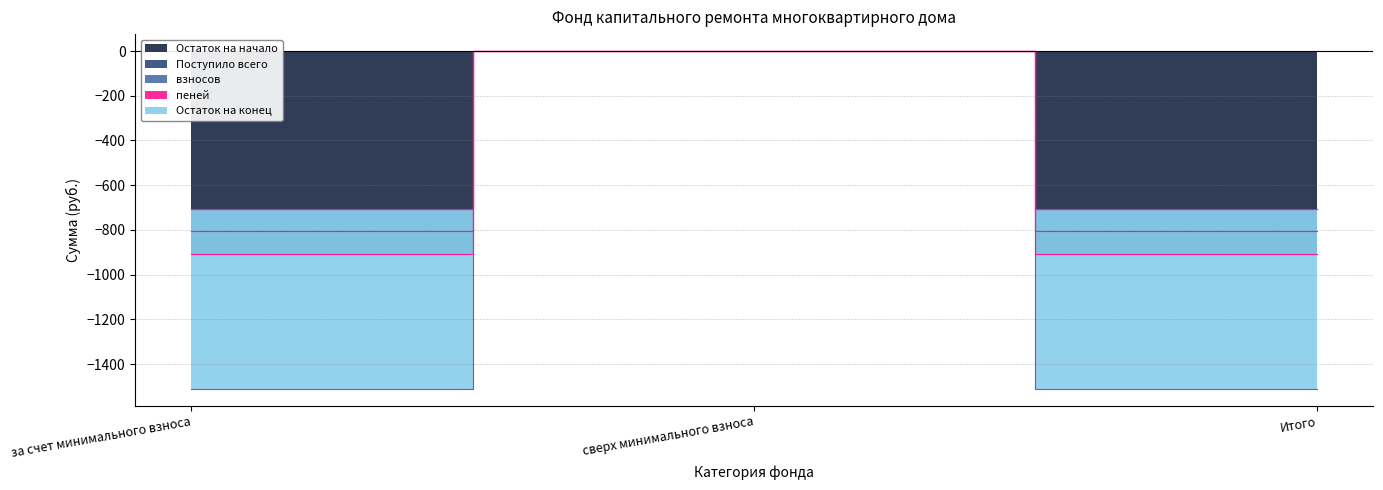

Reading left to right, transcribe all the data shown in this chart.

Остаток на начало: за счет минимального взноса=-805.9	сверх минимального взноса=0.0	Итого=-805.9
Поступило всего: за счет минимального взноса=-907.3	сверх минимального взноса=0.0	Итого=-907.3
взносов: за счет минимального взноса=-704.6	сверх минимального взноса=0.0	Итого=-704.6
пеней: за счет минимального взноса=-704.6	сверх минимального взноса=0.0	Итого=-704.6
Остаток на конец: за счет минимального взноса=-1510.5	сверх минимального взноса=0.0	Итого=-1510.5